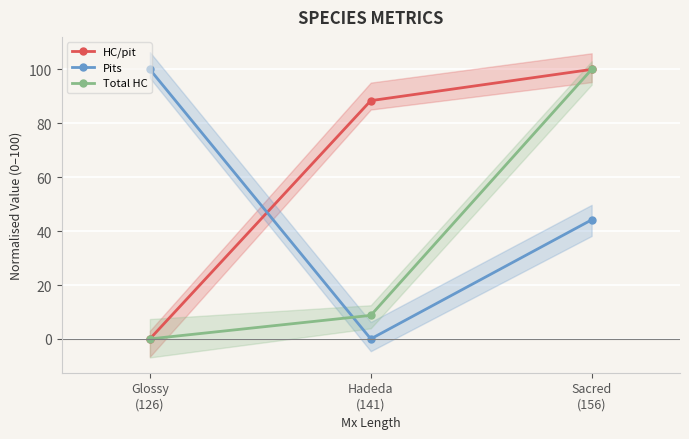

What position from the right is Glossy
(126)?

3